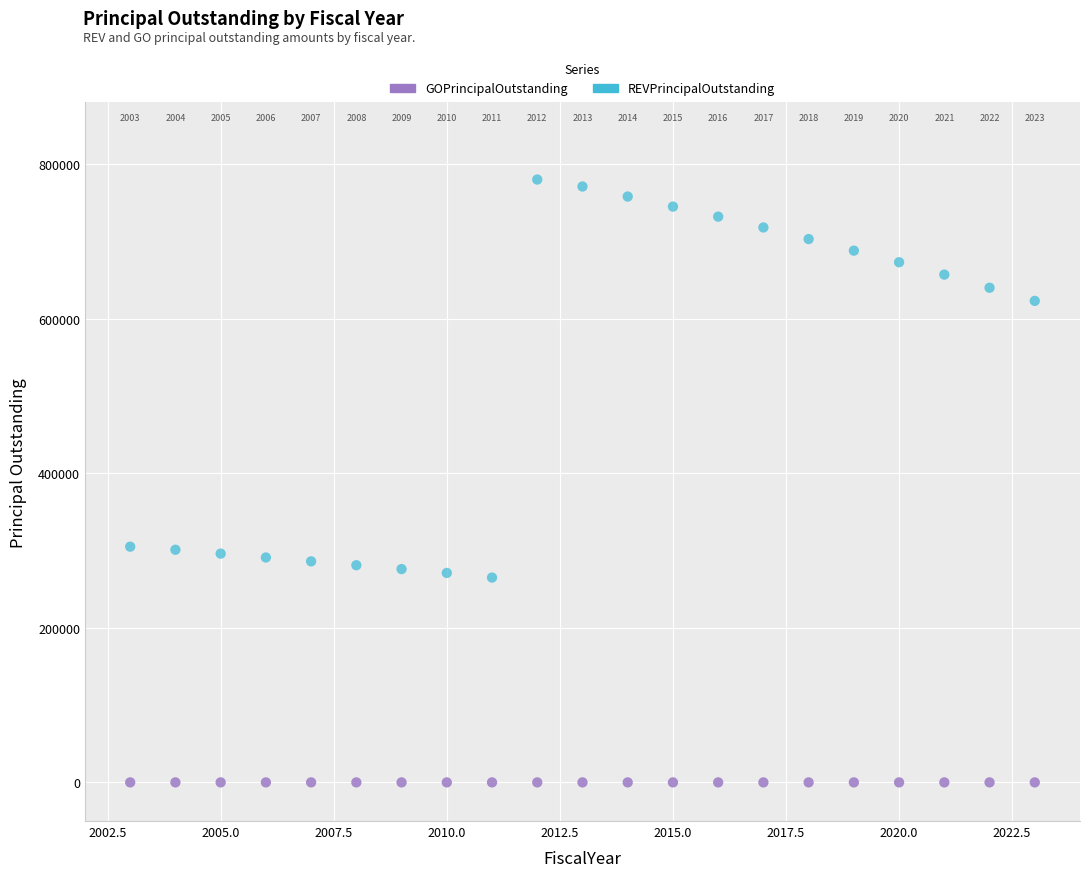

Which series contains the highest Y value?

REVPrincipalOutstanding